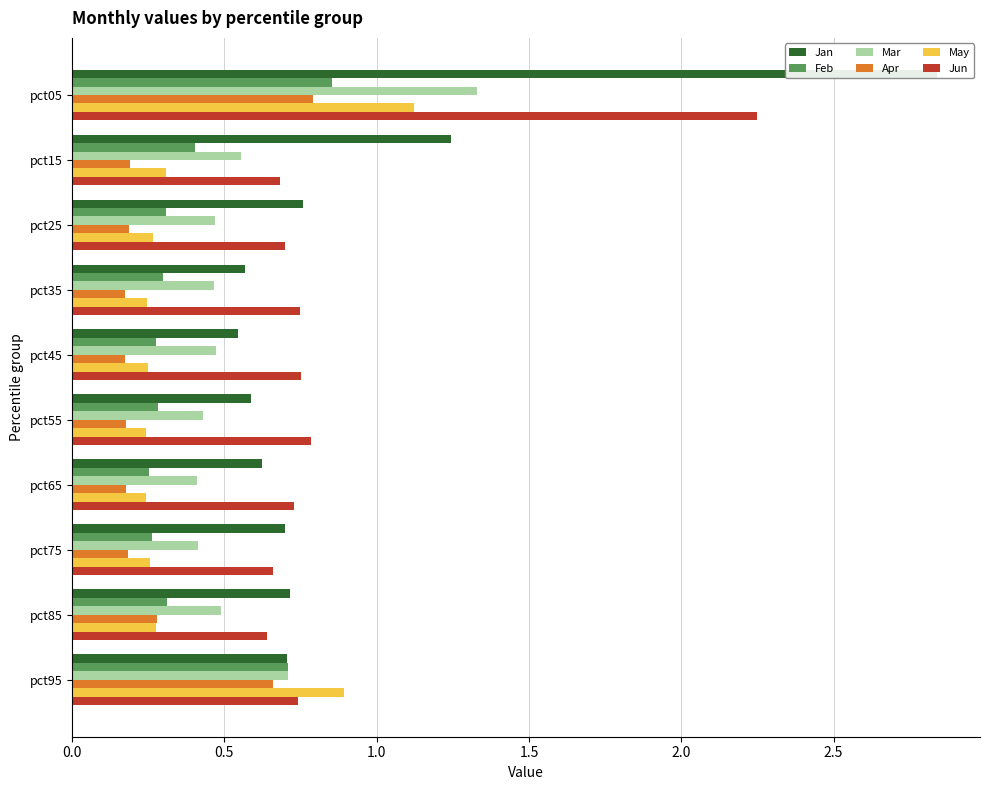

Reading left to right, transcribe all the data shown in this chart.

Jan: 2.8	1.2	0.8	0.6	0.5	0.6	0.6	0.7	0.7	0.7
Feb: 0.9	0.4	0.3	0.3	0.3	0.3	0.3	0.3	0.3	0.7
Mar: 1.3	0.6	0.5	0.5	0.5	0.4	0.4	0.4	0.5	0.7
Apr: 0.8	0.2	0.2	0.2	0.2	0.2	0.2	0.2	0.3	0.7
May: 1.1	0.3	0.3	0.2	0.3	0.2	0.2	0.3	0.3	0.9
Jun: 2.2	0.7	0.7	0.7	0.8	0.8	0.7	0.7	0.6	0.7